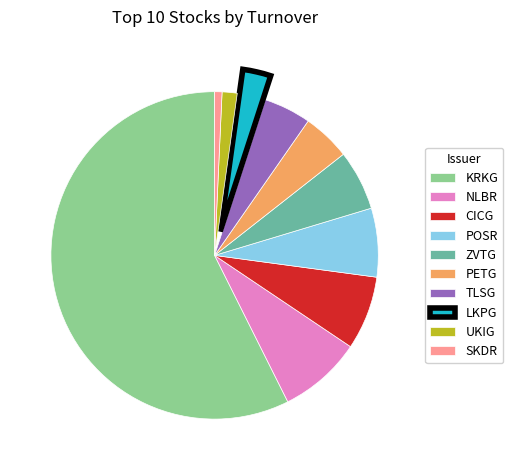

Is it true that NLBR is 1% of the pie?

False